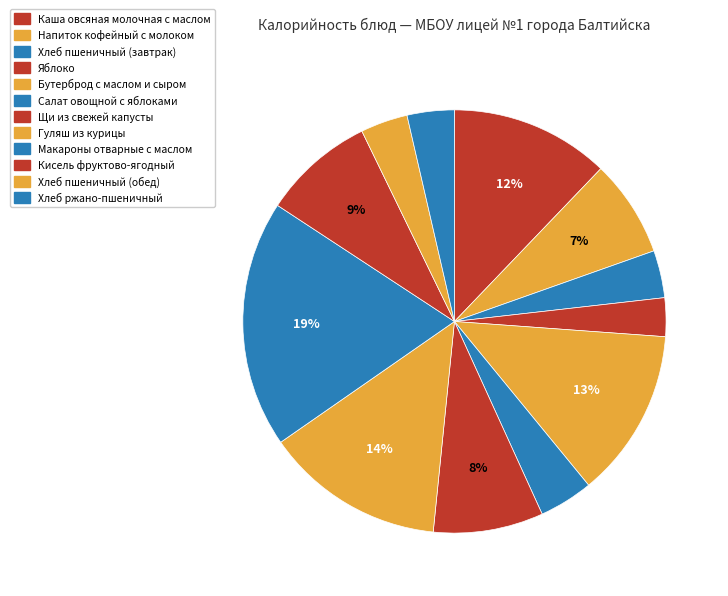

How many segments does this pie chart have?

12